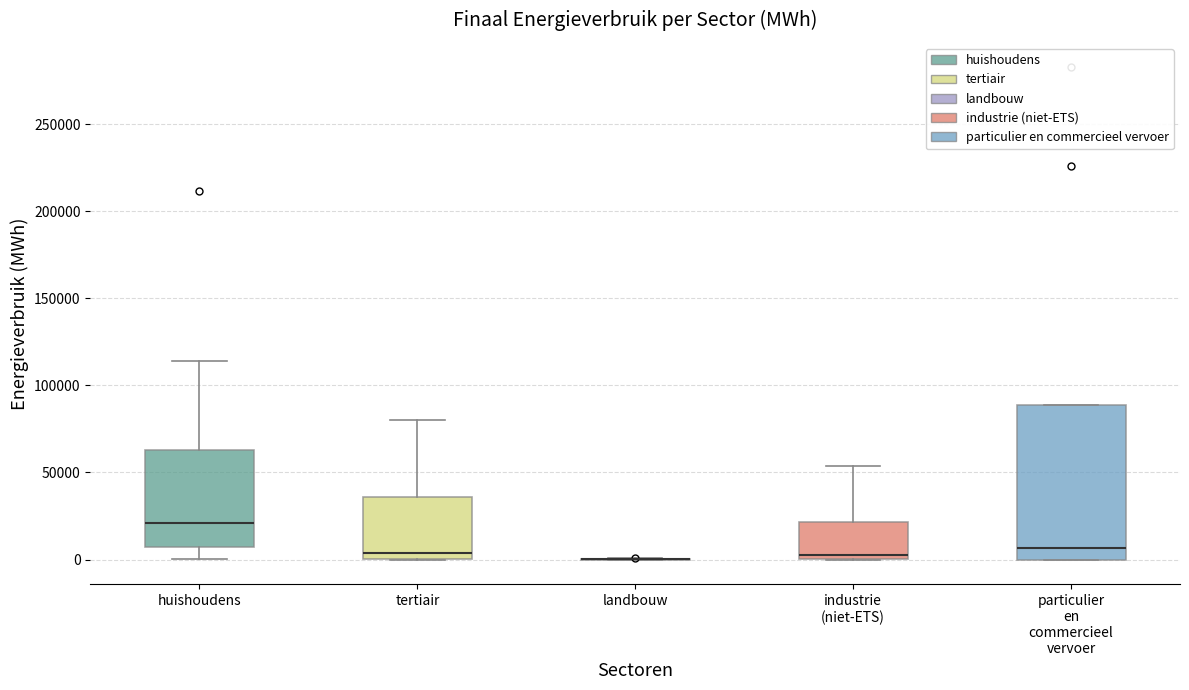

Reading left to right, transcribe this box plot: for each box, give where its median line is, the range the box spans, and where its two whiskers end, as read against the y-axis. The values are not printed on the chart, so give them approximately, as read against the axis.

huishoudens: median 20000, box 5000 to 65000, whiskers 0 to 115000
tertiair: median 5000, box 0 to 35000, whiskers 0 to 80000
landbouw: box collapsed to a line at 0, whiskers 0 to 0
industrie (niet-ETS): median 0 (just above the box's lower edge), box 0 to 20000, whiskers 0 to 55000
particulier en commercieel vervoer: median 5000, box 0 to 90000, whiskers 0 to 90000